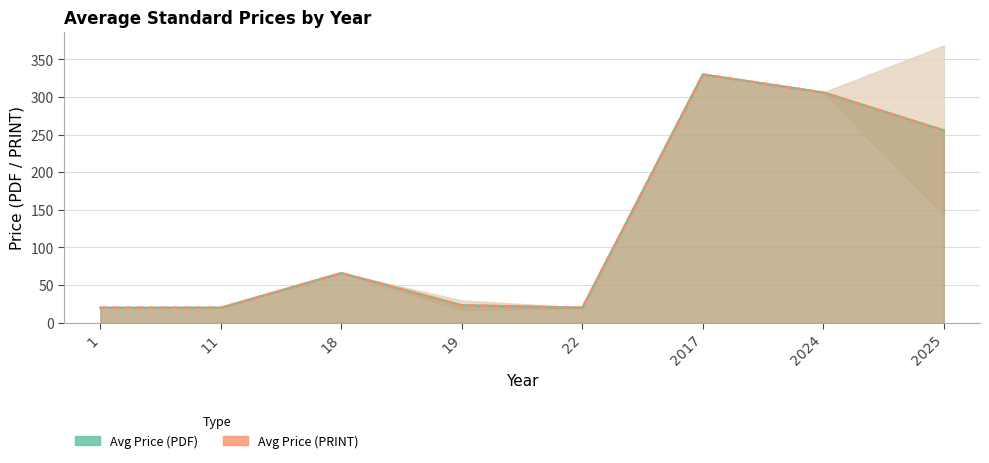

True or false: PRINT_upper and PDF_lower intersect in this chart.

False